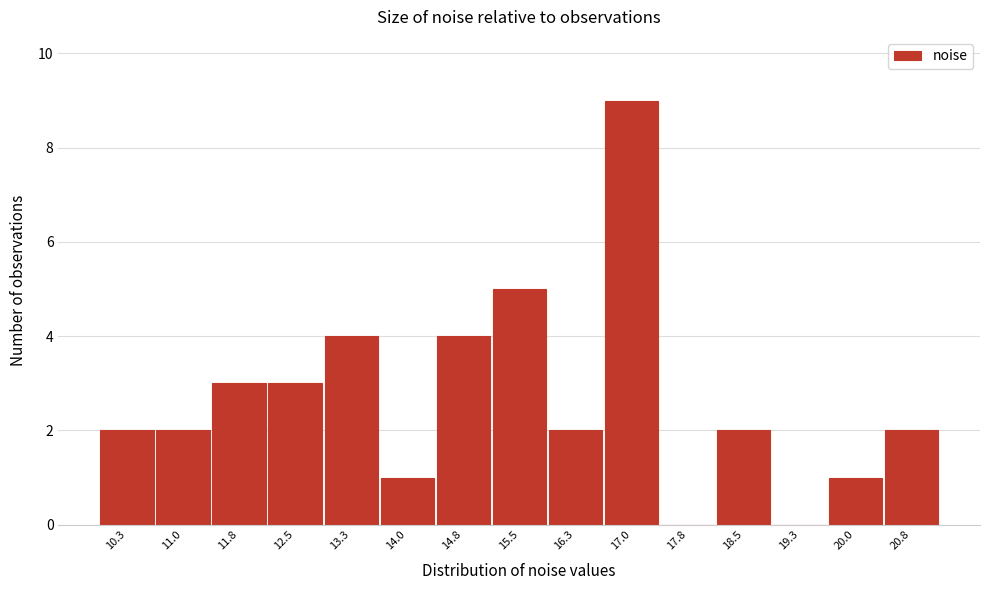

What is the height of the bar covering 16.7 to 17.4 on the x-axis? Neither the bar edges nor the heights are printed on the chart, so give them approximately, as read against the axes.

9